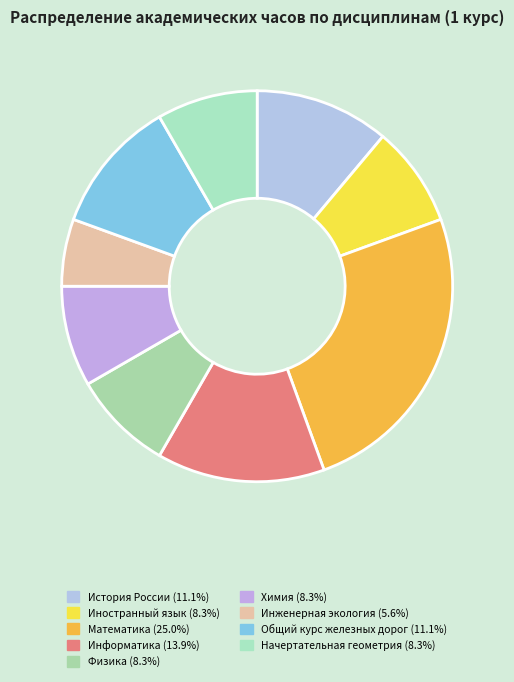

What percentage is NOT represented by Иностранный язык?

91.7%